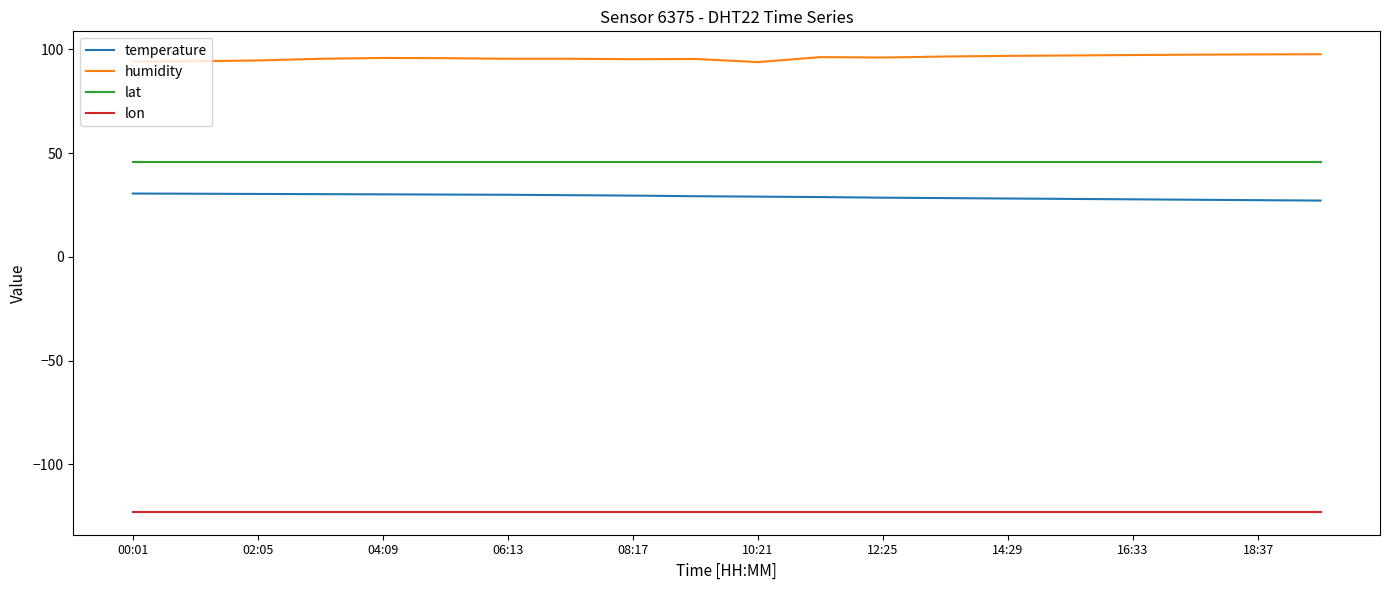

What is the average value of the temperature series?

29.0